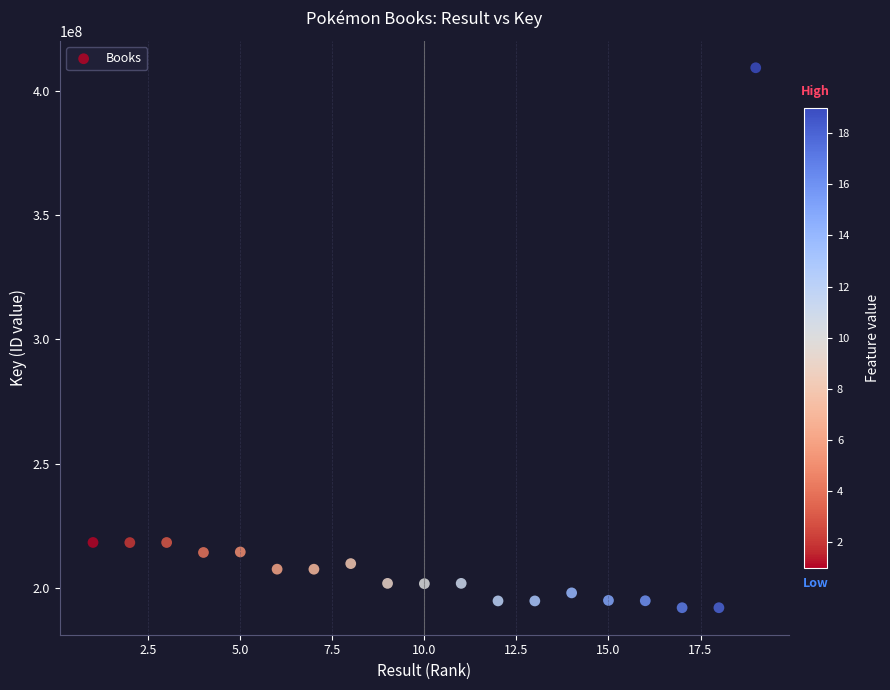

What is the range of Y values (max minus min)?

217230021